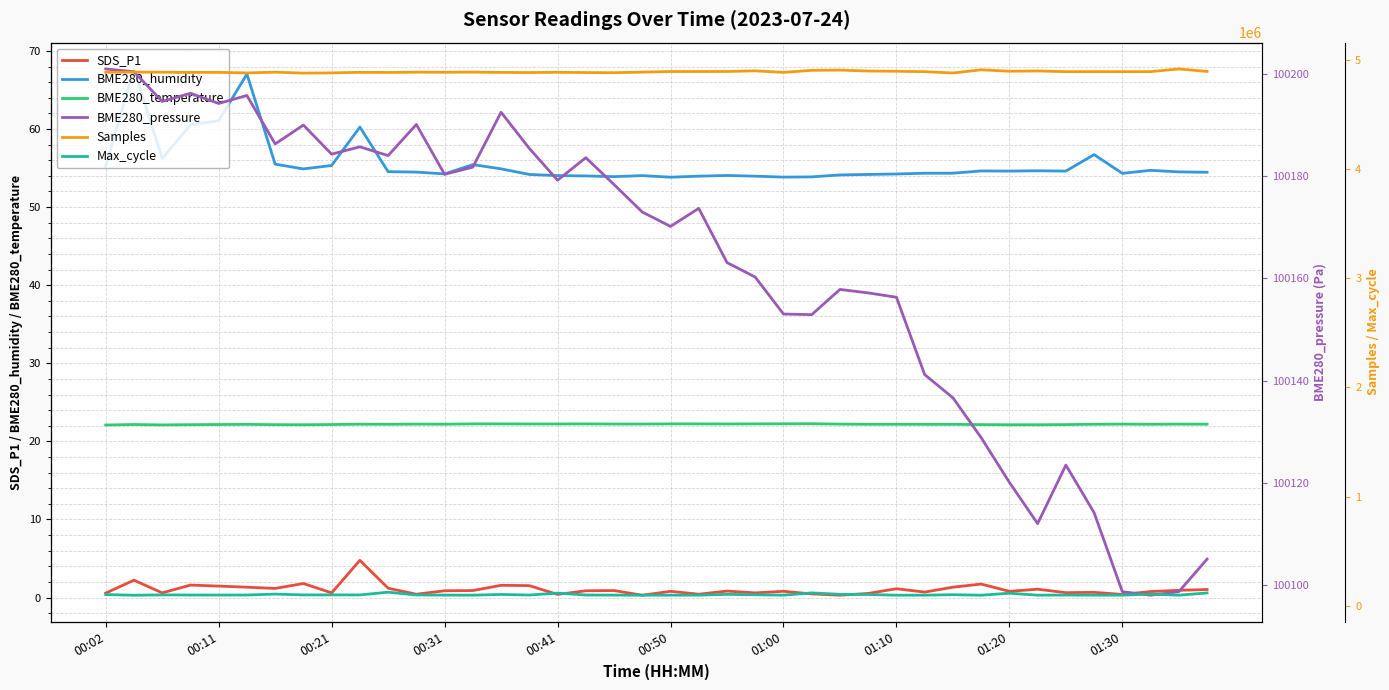

What is the maximum value for BME280_humidity?

67.7